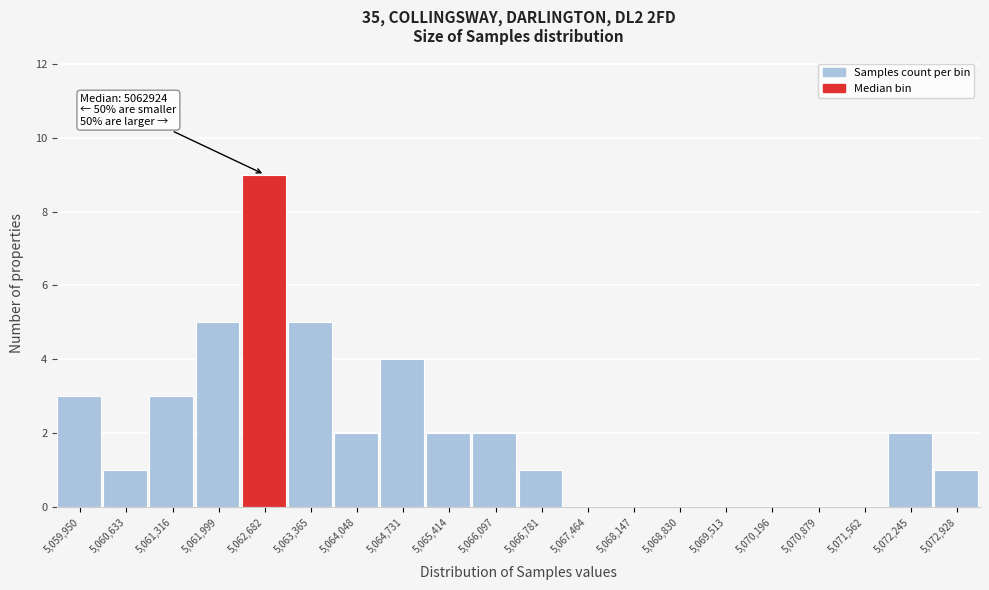

Over which range of the x-axis is the bar tallest?

5062300 to 5063000